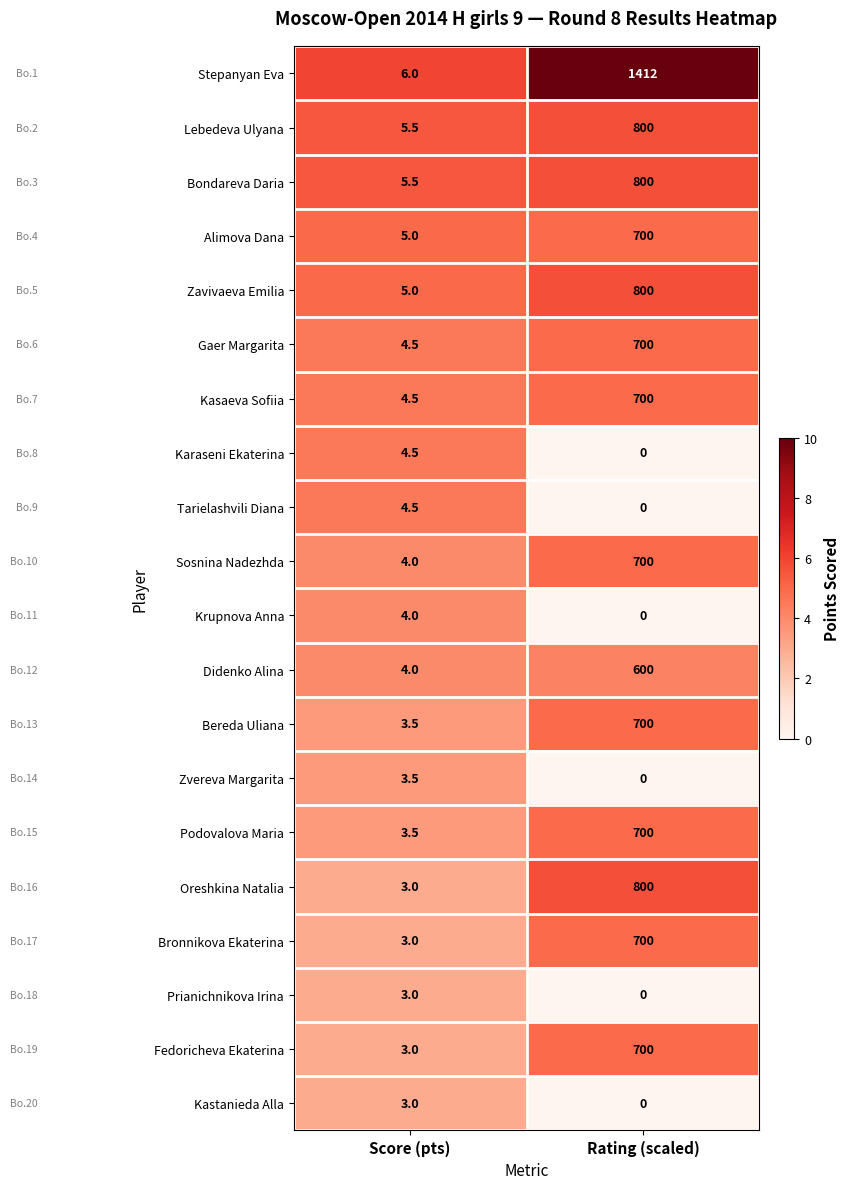

How many distinct data groups are displayed?

20